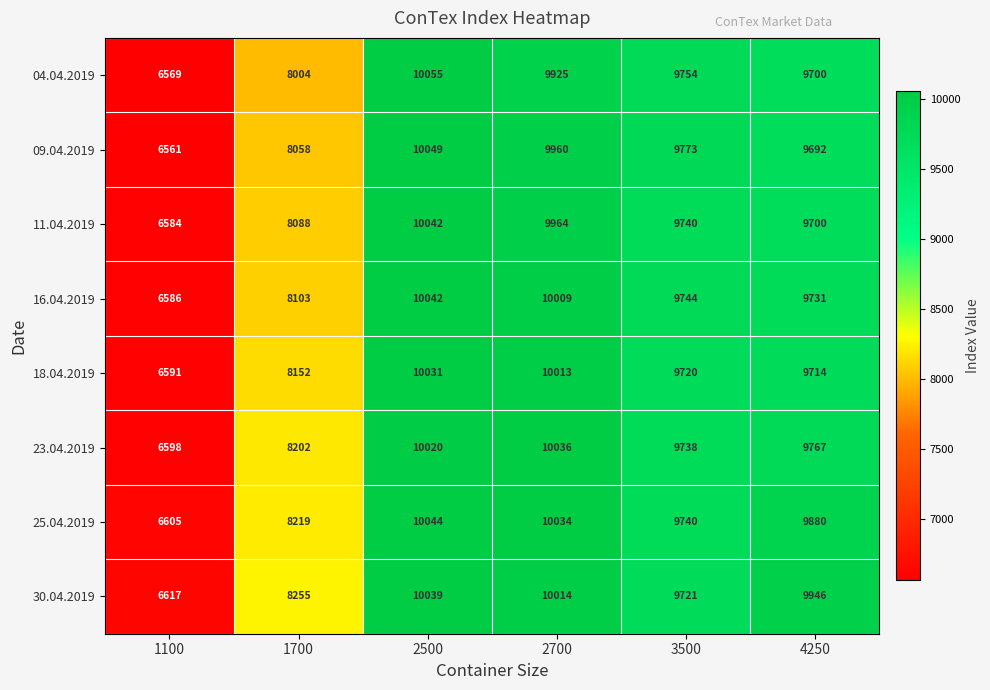

What is the difference between the highest and lowest values at 2700?

111